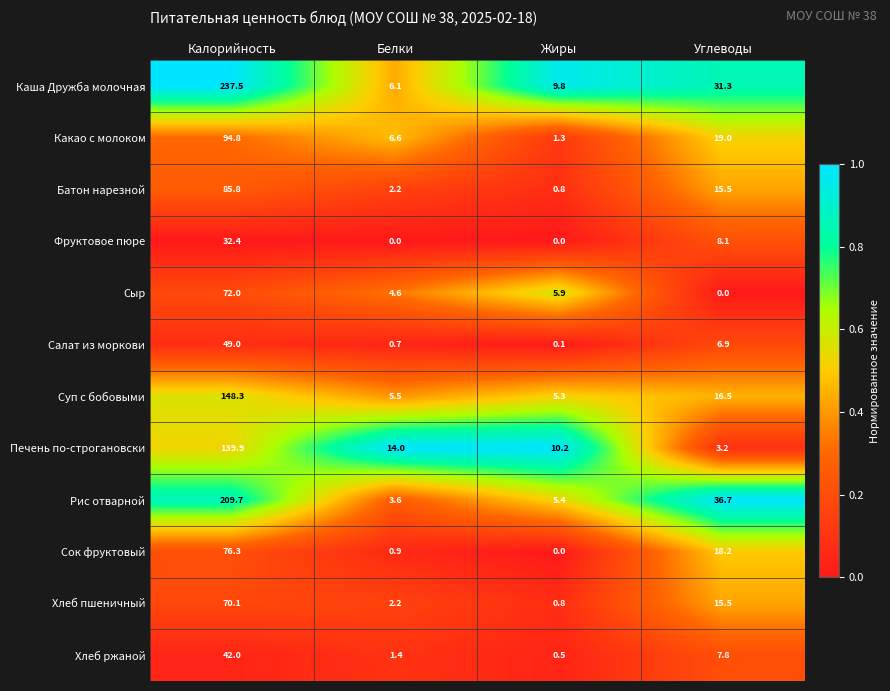

Which category has the highest value in the Какао с молоком series?

Калорийность